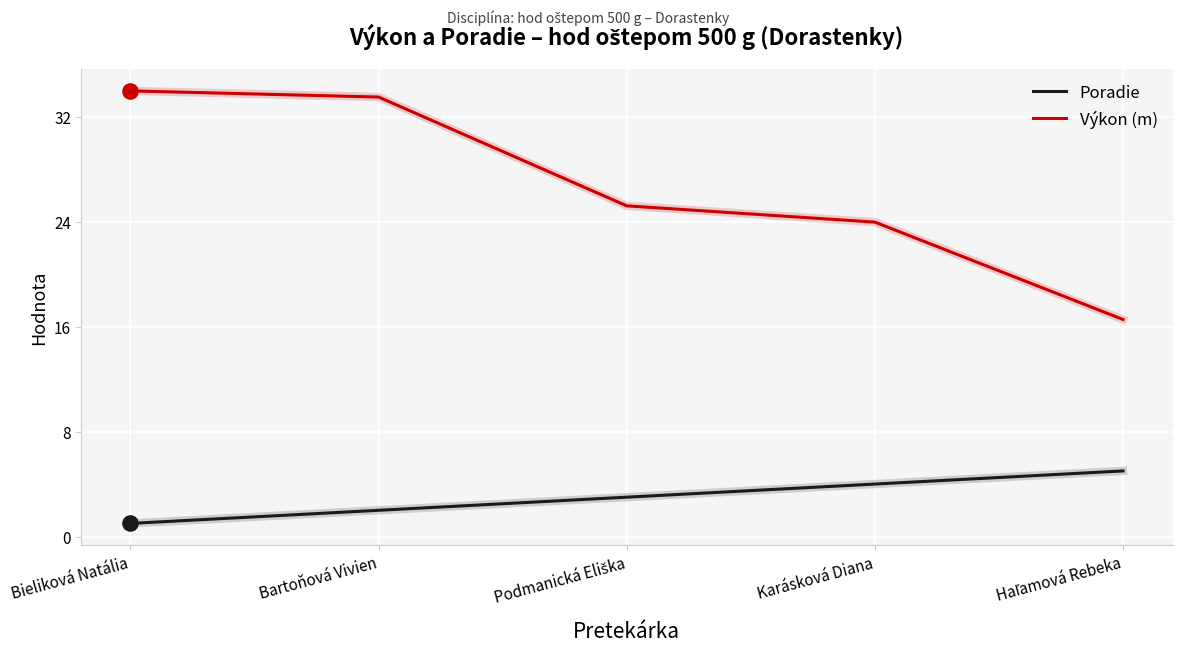

Which series has the widest spread of values?

Výkon (m)